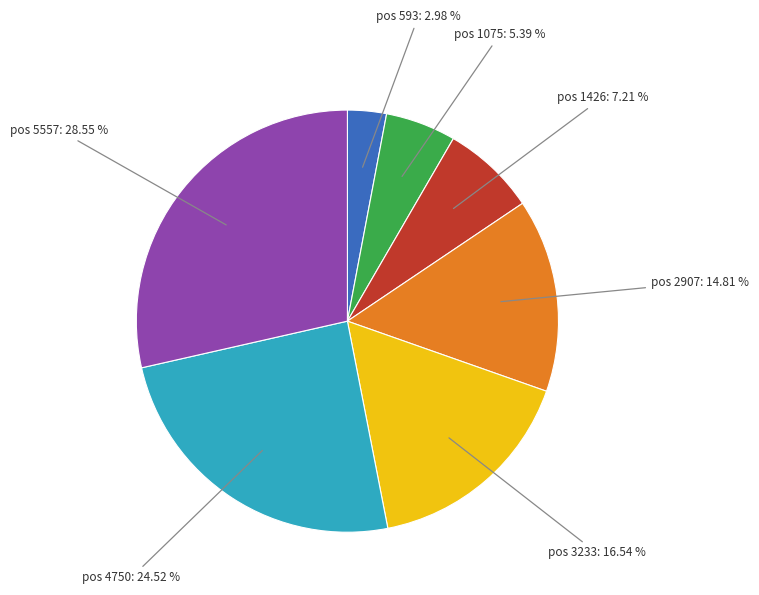

Which slice is the largest?

pos 5557